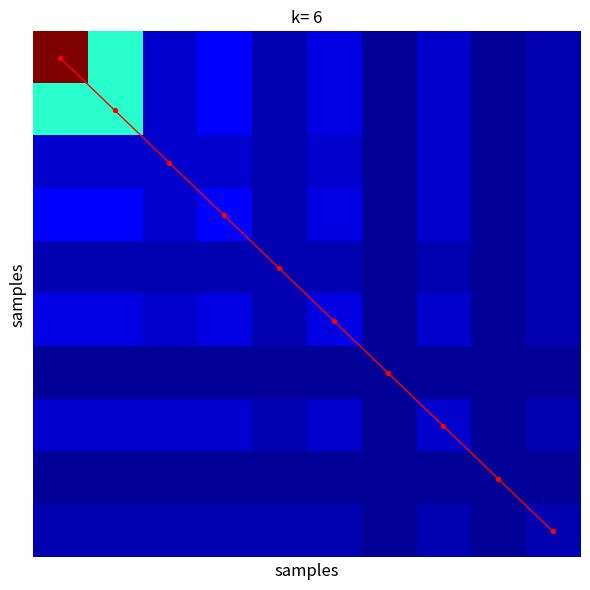

What is the spread (max minus min) of values at 9?

9.0